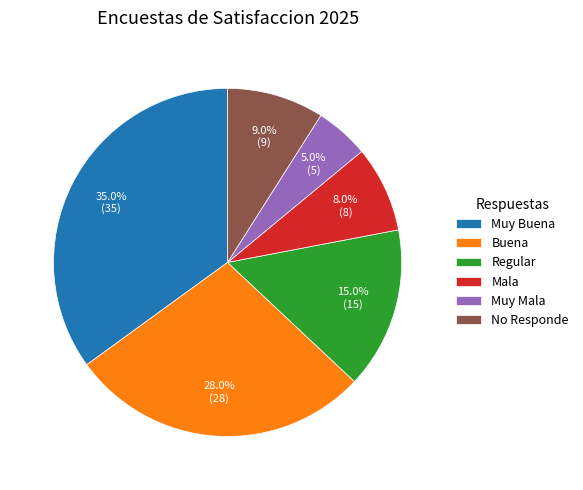

How many slices are in this pie chart?

6